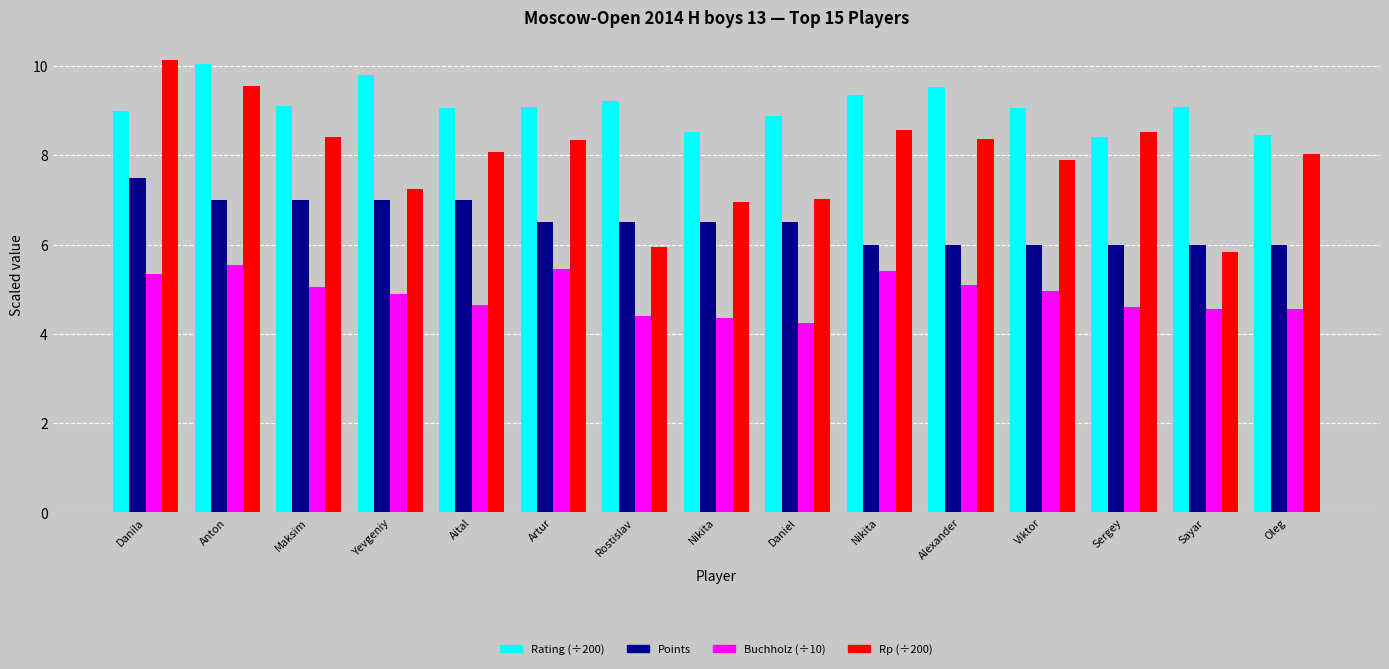

Count the number of data series in this chart.

4